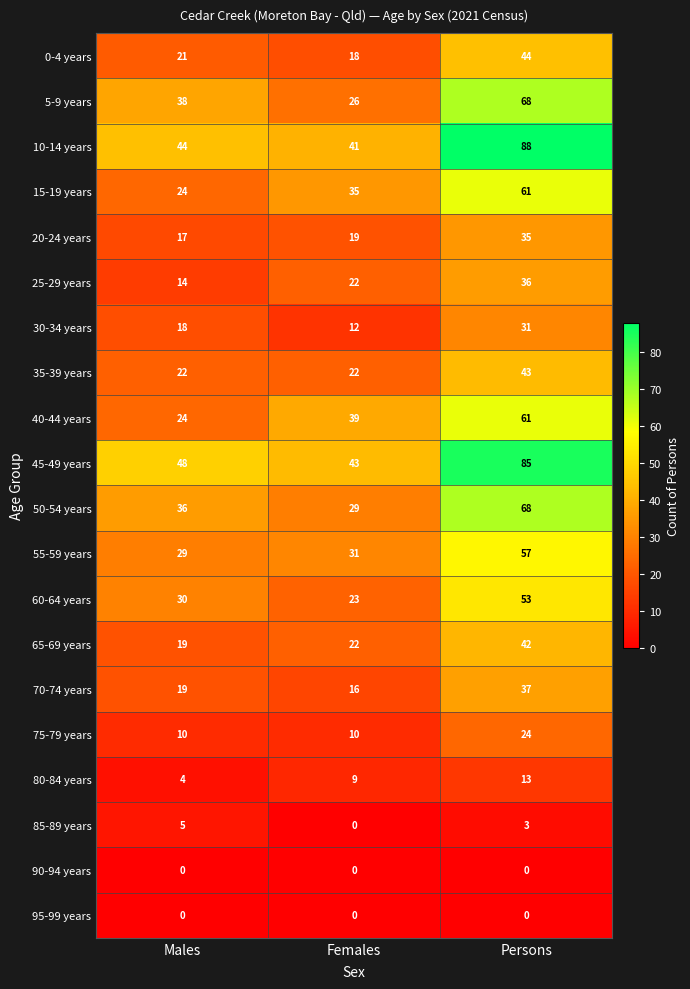

Is it true that 55-59 years equals 37 at Persons?

False